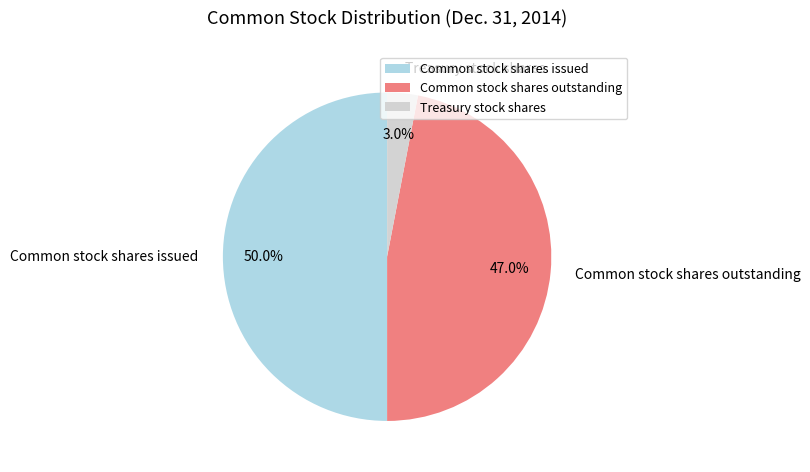

Is it true that Common stock shares issued is 50% of the pie?

True